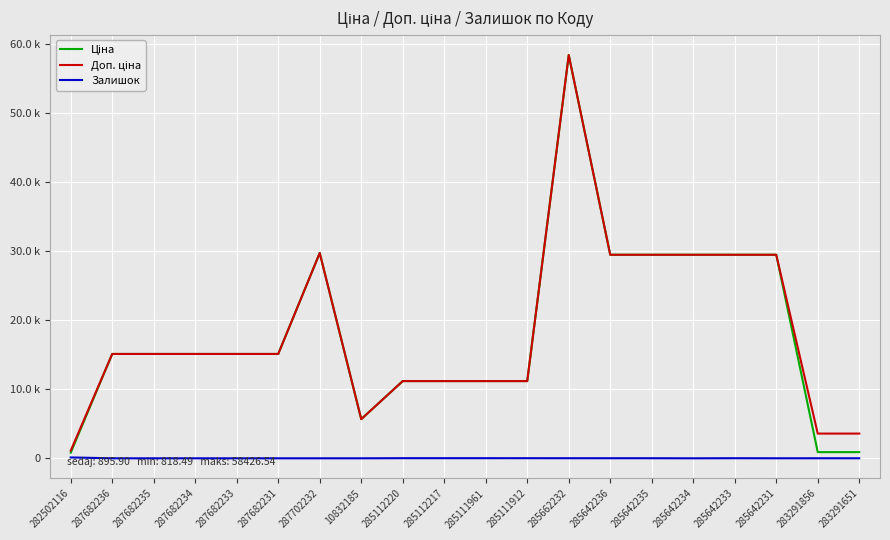

Is this an area chart (filled region under the line)?

No